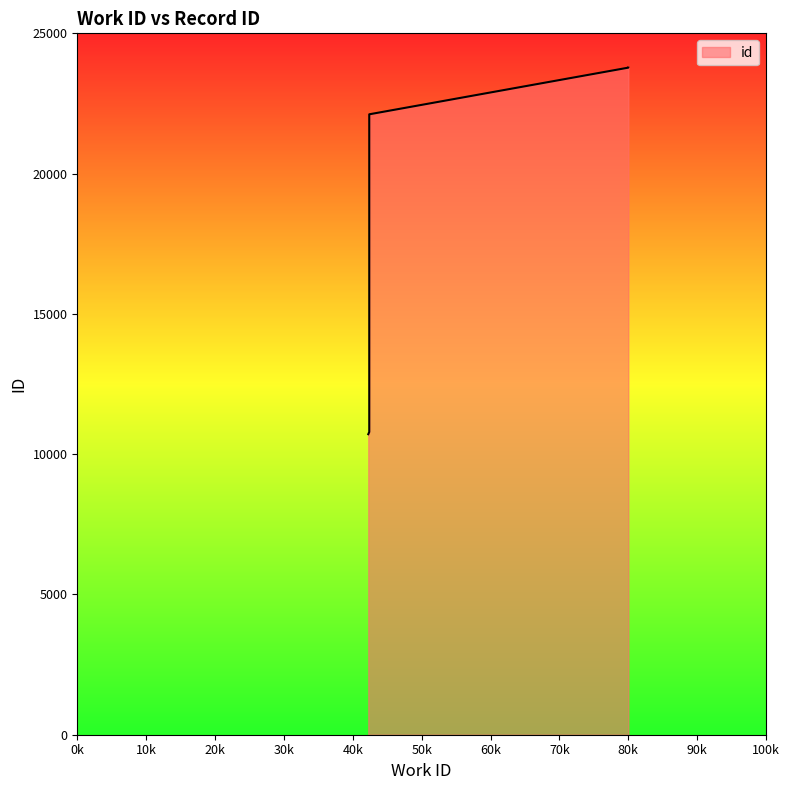

Does the chart have visible grid lines?

No